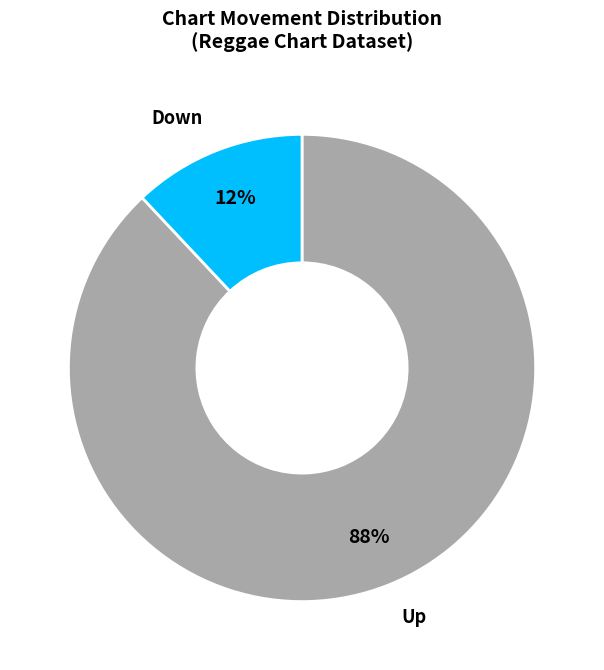

Count the number of slices in the pie.

2